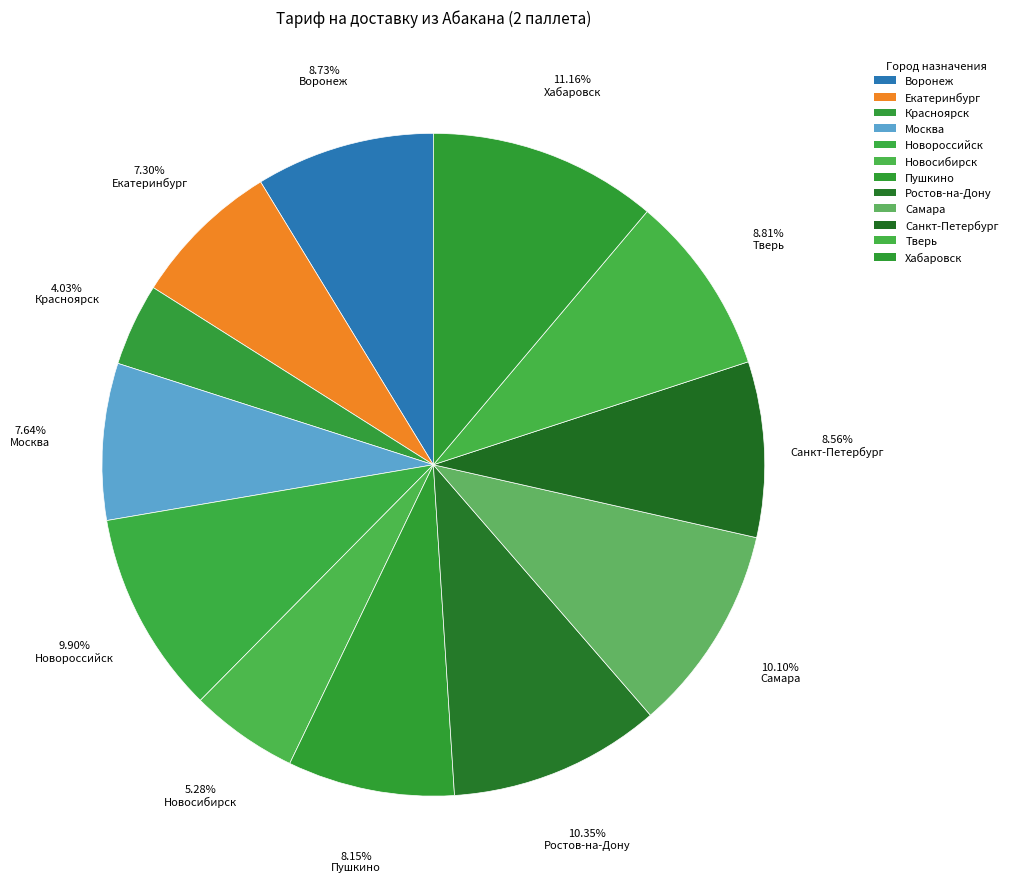

How many slices are in this pie chart?

12